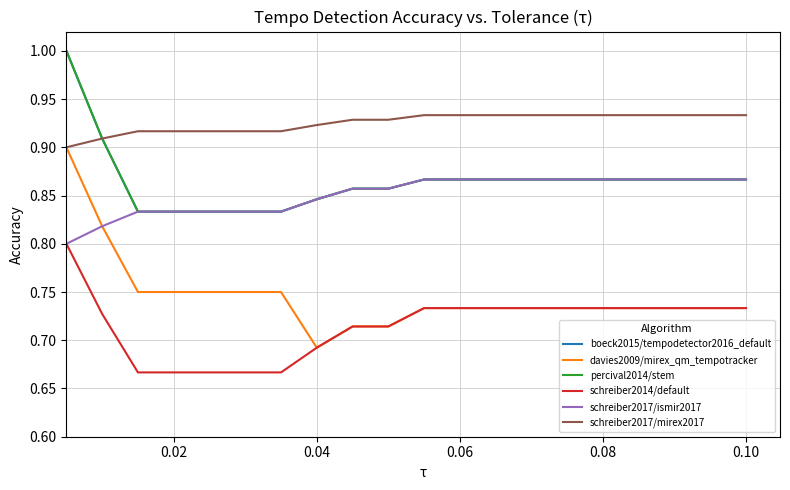

Count the schreiber2014/default values in the range 0 to 1.

20